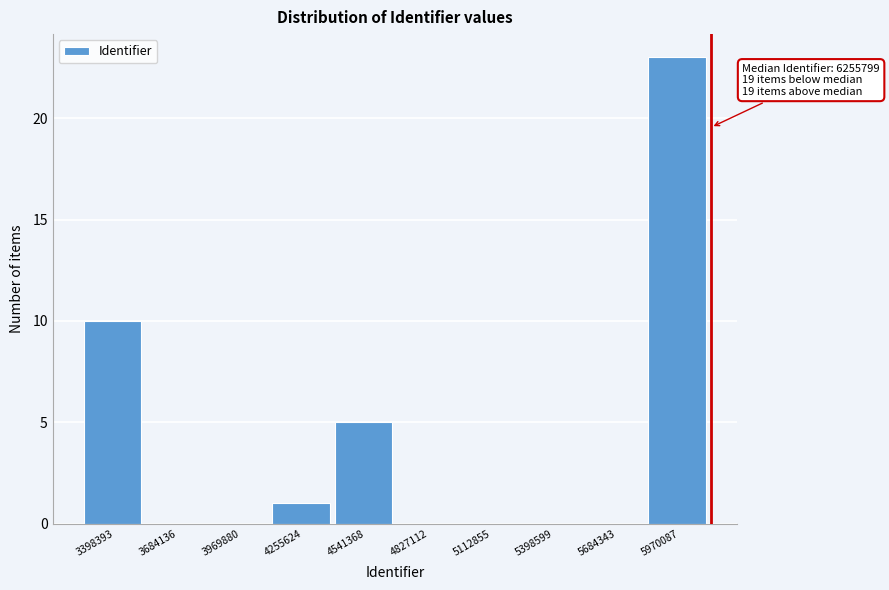

Reading left to right, extract all data points from this chart.

3398393=10	3684136=0	3969880=0	4255624=1	4541368=5	4827112=0	5112855=0	5398599=0	5684343=0	5970087=23